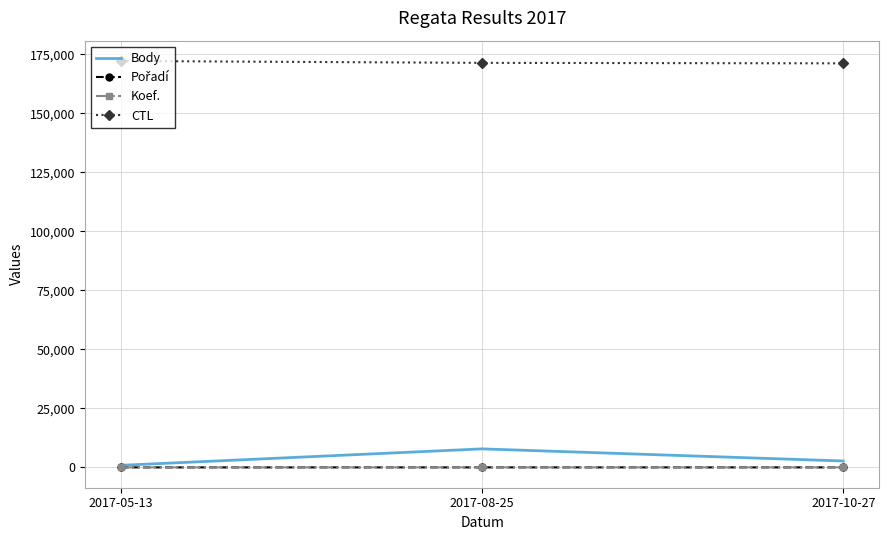

What is the maximum value for CTL?

172118